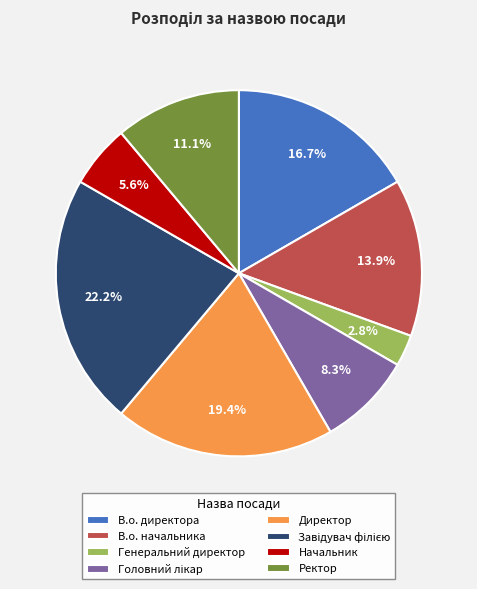

To the nearest percent, what portion does В.о. начальника represent?

14%